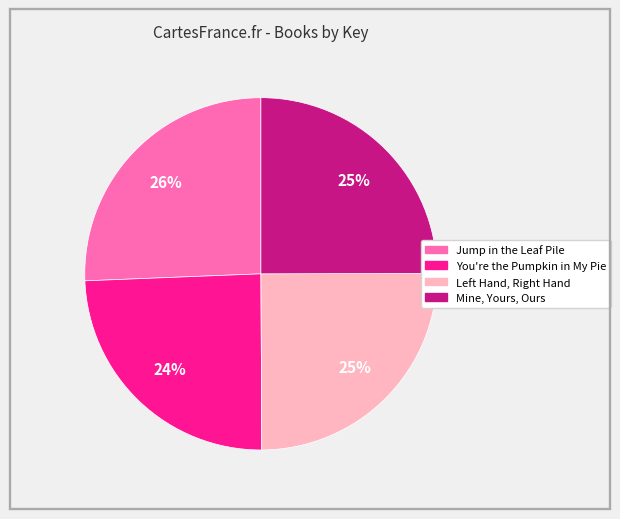

To the nearest percent, what is the difference between the Mine, Yours, Ours and You're the Pumpkin in My Pie slice percentages?

1%